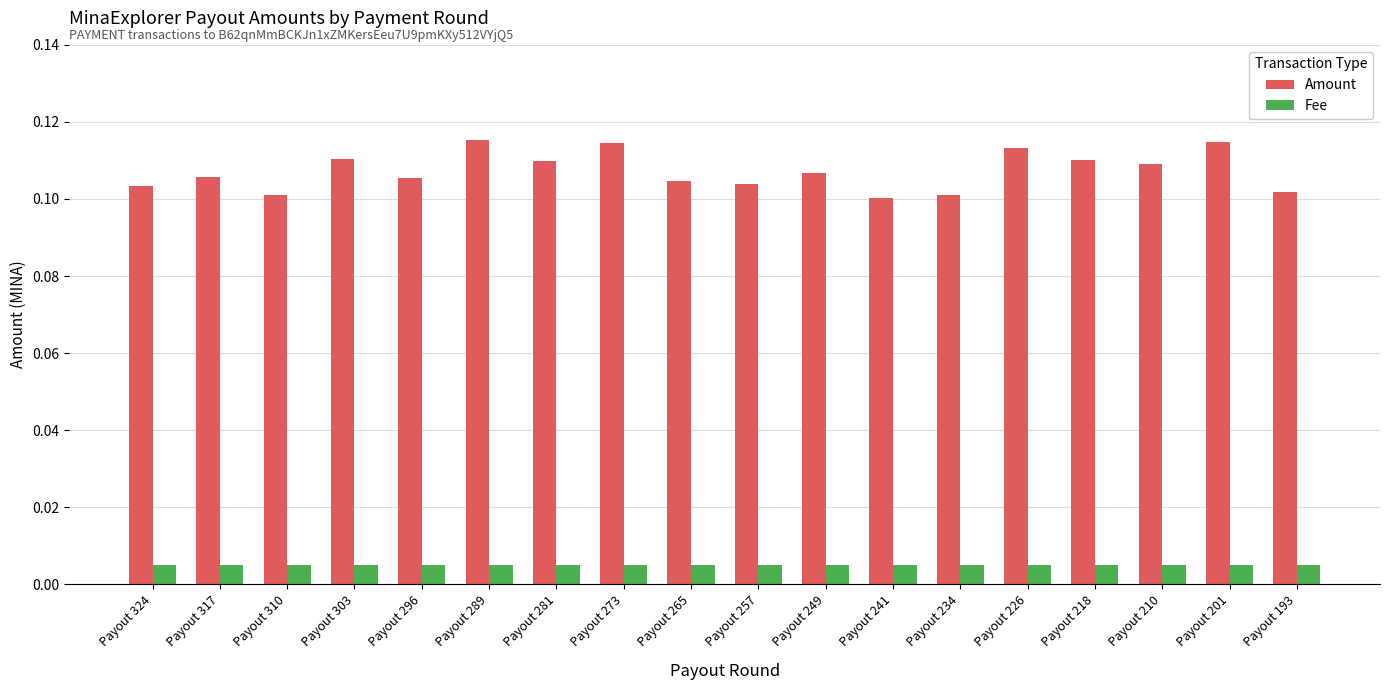

Rank the series at Payout 241 from lowest to highest value.

Fee, Amount